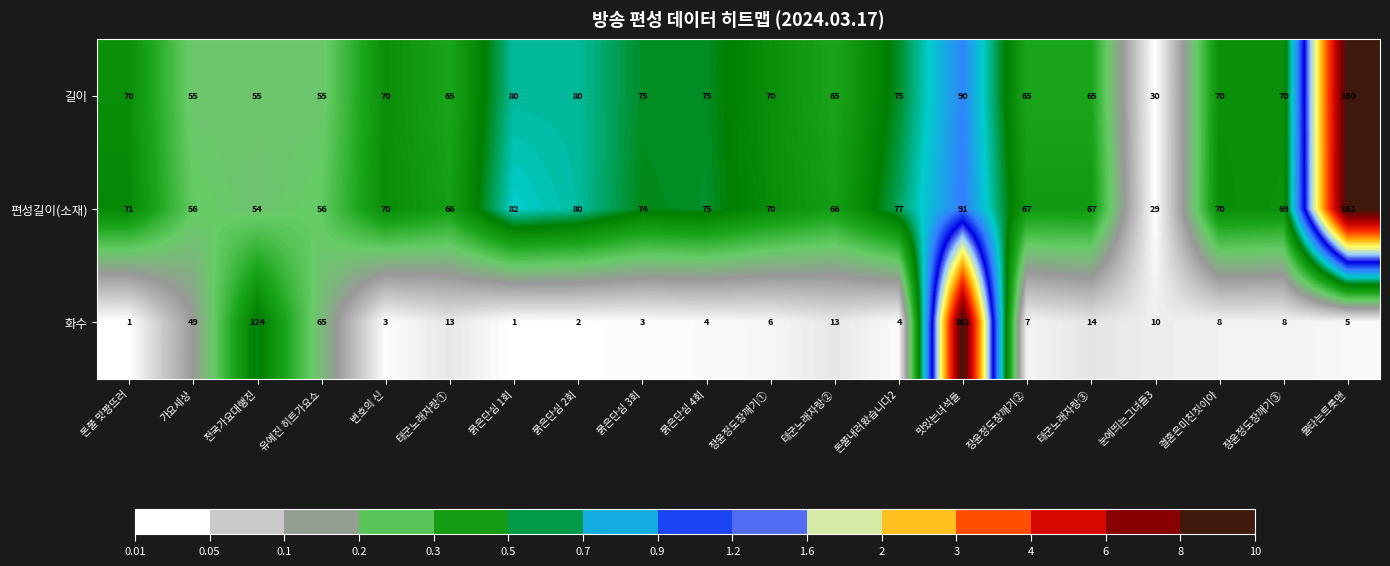

What is the sum of the 화수 values at 돈쭐내러왔습니다2 and 불타는트롯맨?

9